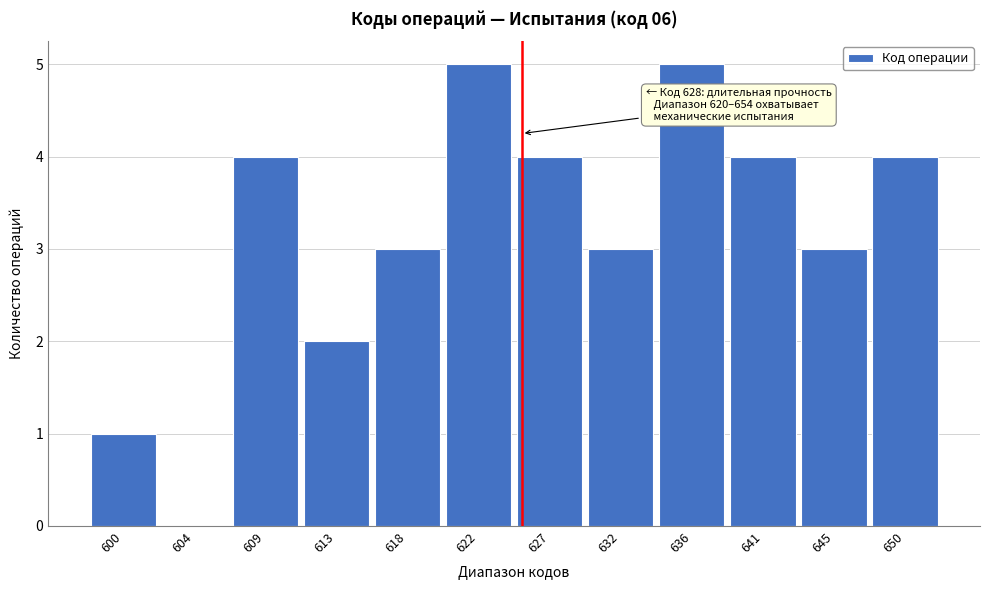

Reading left to right, extract all data points from this chart.

600=1	604=0	609=4	613=2	618=3	622=5	627=4	632=3	636=5	641=4	645=3	650=4